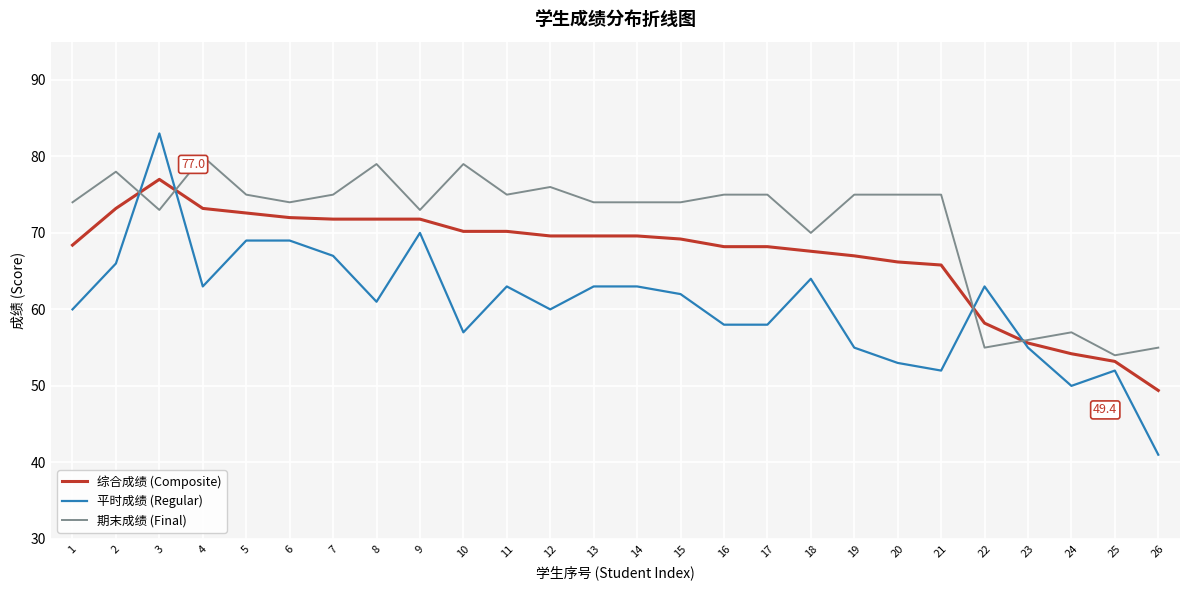

Read the 期末成绩 (Final) value at 21.

75.0